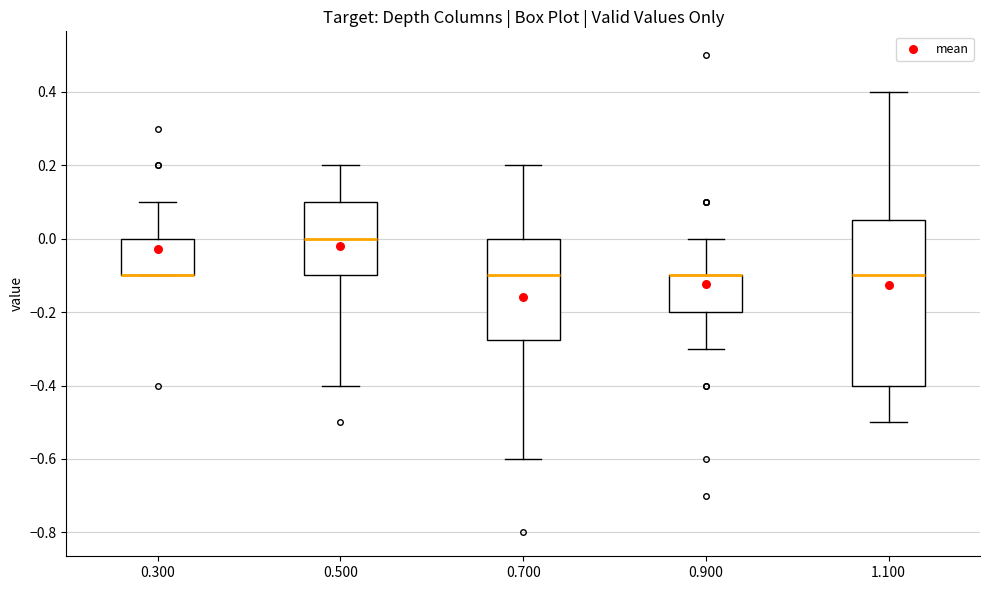

Reading left to right, transcribe this box plot: for each box, give where its median line is, the range the box spans, and where its two whiskers end, as read against the y-axis. The values are not printed on the chart, so give them approximately, as read against the axis.

0.300: median -0.10 (drawn on the box's lower edge), box -0.10 to 0.00, whiskers -0.10 to 0.10
0.500: median 0.00, box -0.10 to 0.10, whiskers -0.40 to 0.20
0.700: median -0.10, box -0.28 to 0.00, whiskers -0.60 to 0.20
0.900: median -0.10 (drawn on the box's upper edge), box -0.20 to -0.10, whiskers -0.30 to 0.00
1.100: median -0.10, box -0.40 to 0.06, whiskers -0.50 to 0.40